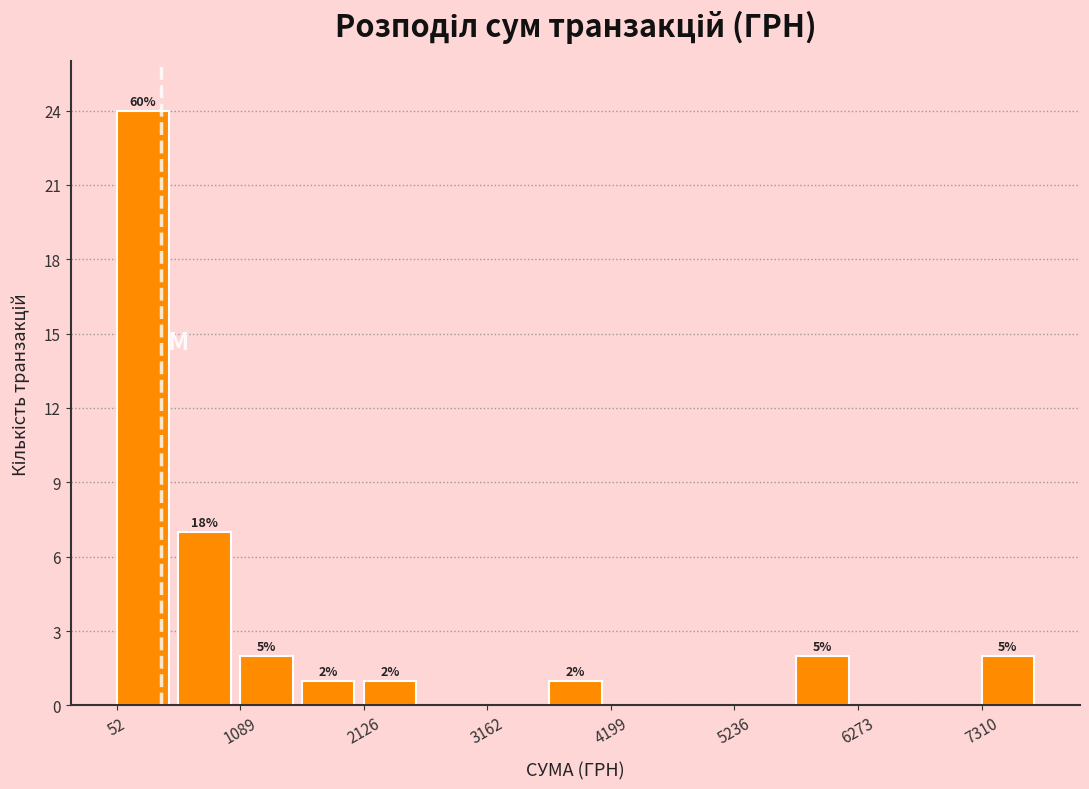

Read against the x-axis, roughly where is the centre of the tallest bar?

200